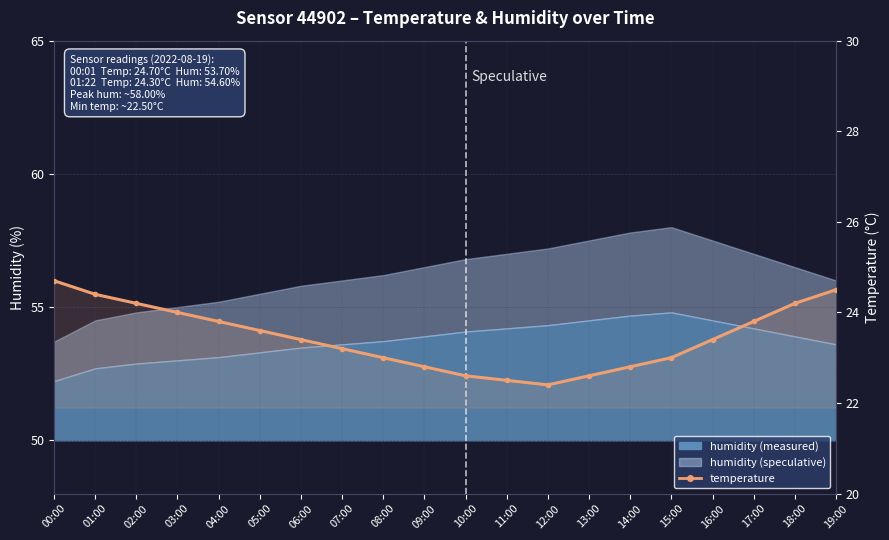

True or false: the data has more than 2 interior local peaks.

False